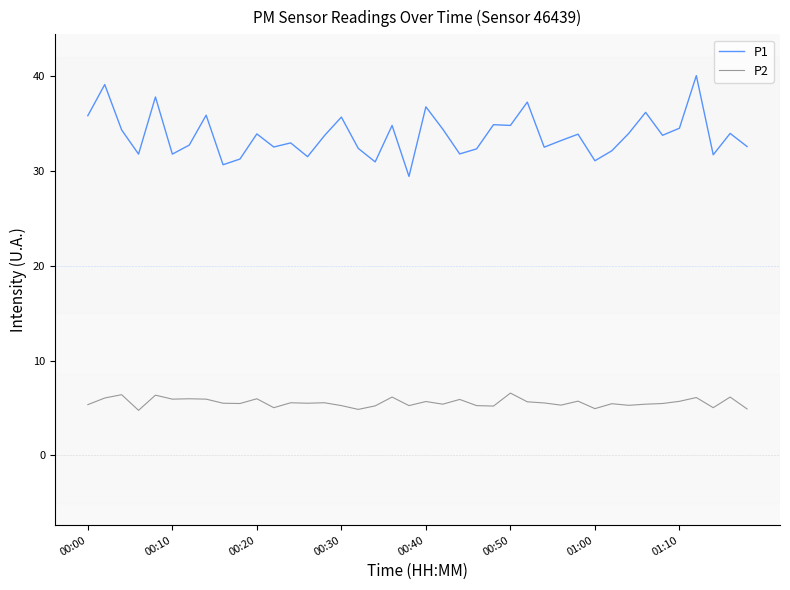

What is the difference between the maximum and minimum values in the P2 series?

1.8